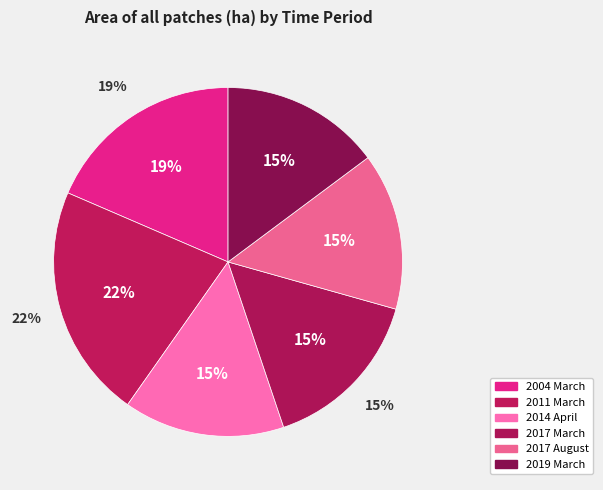

Count the number of slices in the pie.

6